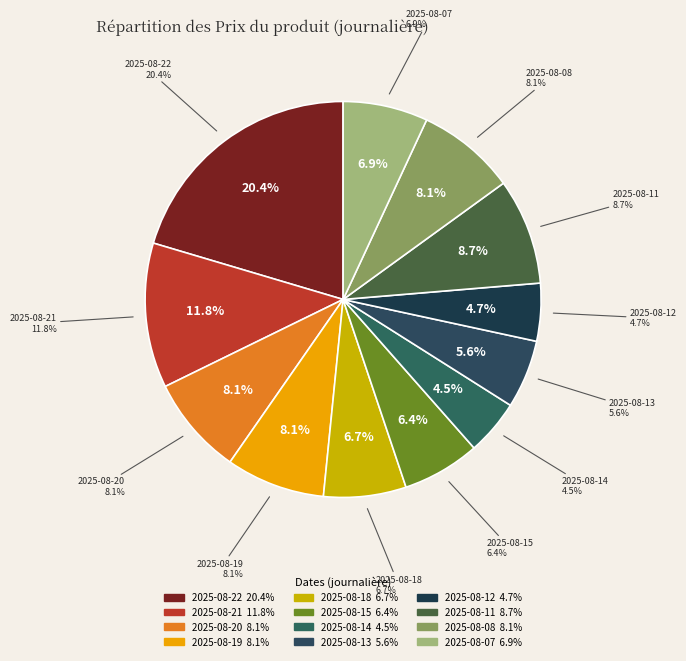

What percentage do 2025-08-08 and 2025-08-13 together represent?

13.7%